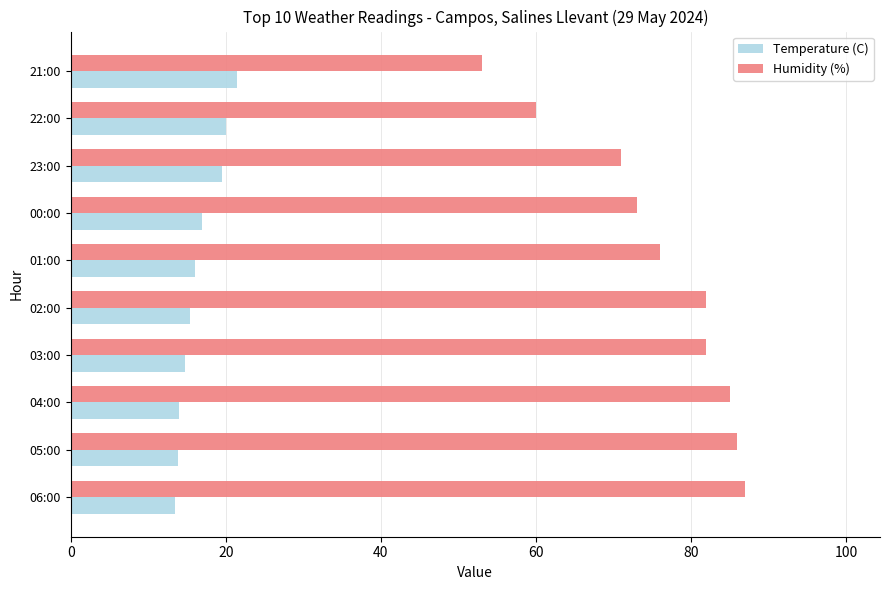

What is the average value of the Temperature (C) series?

16.5